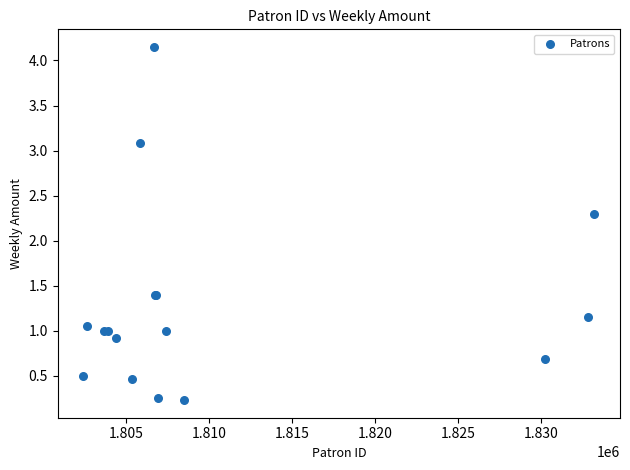

What Y value in the scatter plot is closest to 2?

2.3